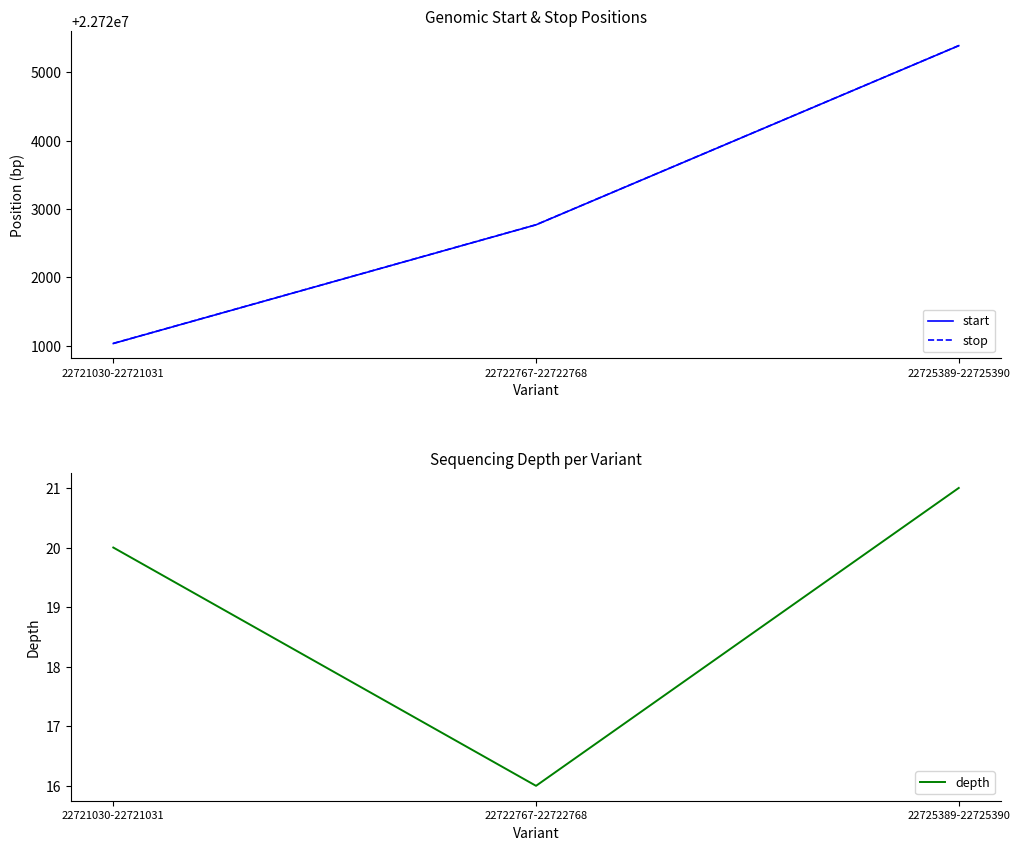

At which category is the sum across all series the highest?

22725389-22725390